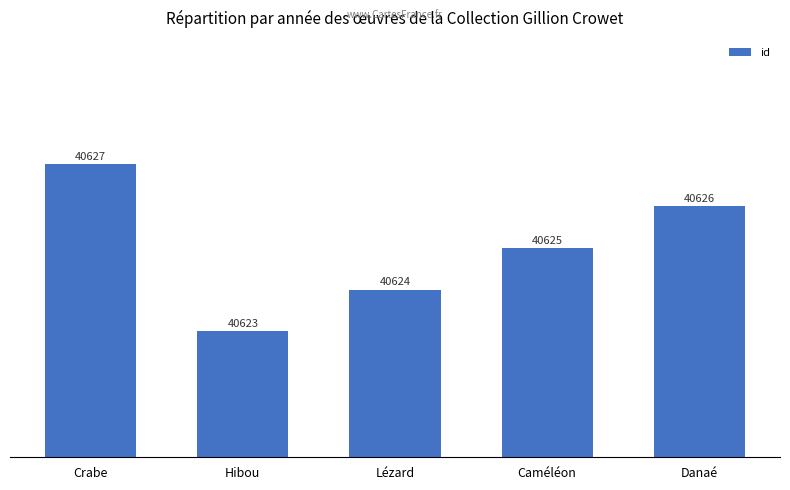

What is the sum of the values at Caméléon and Lézard?

81249